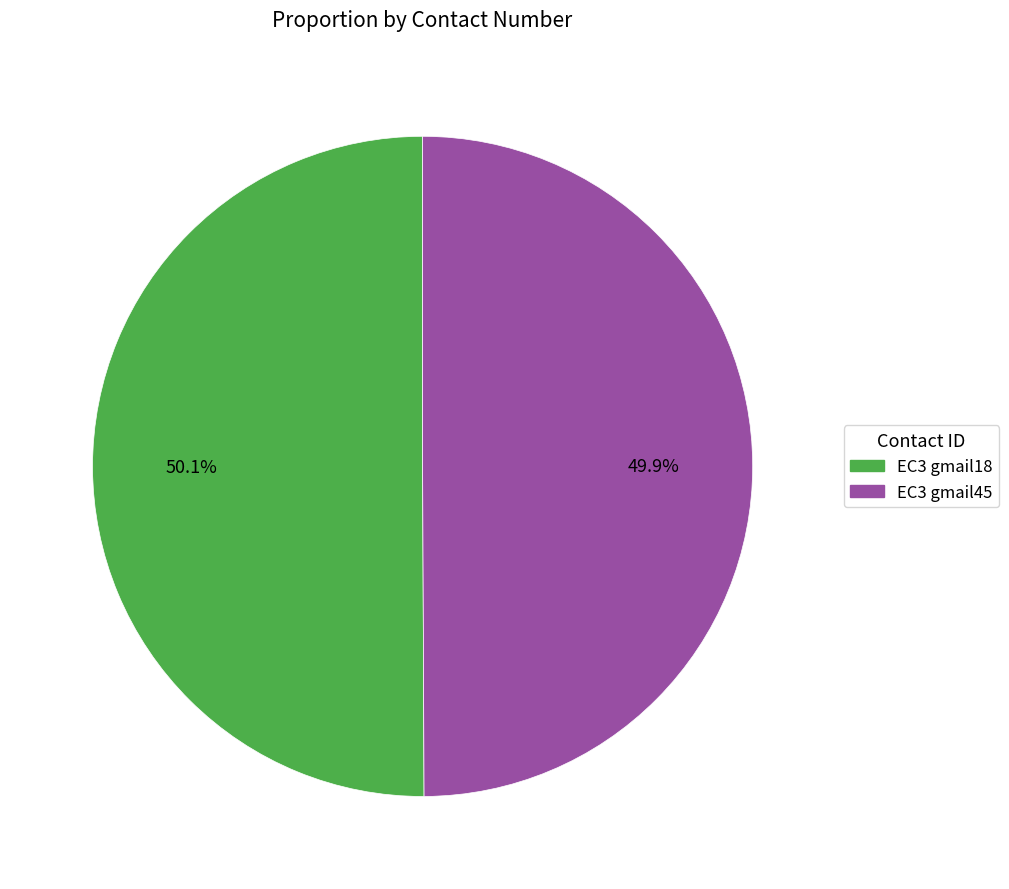

Approximately how many times larger is the value at EC3 gmail45 compared to EC3 gmail18?

1.0